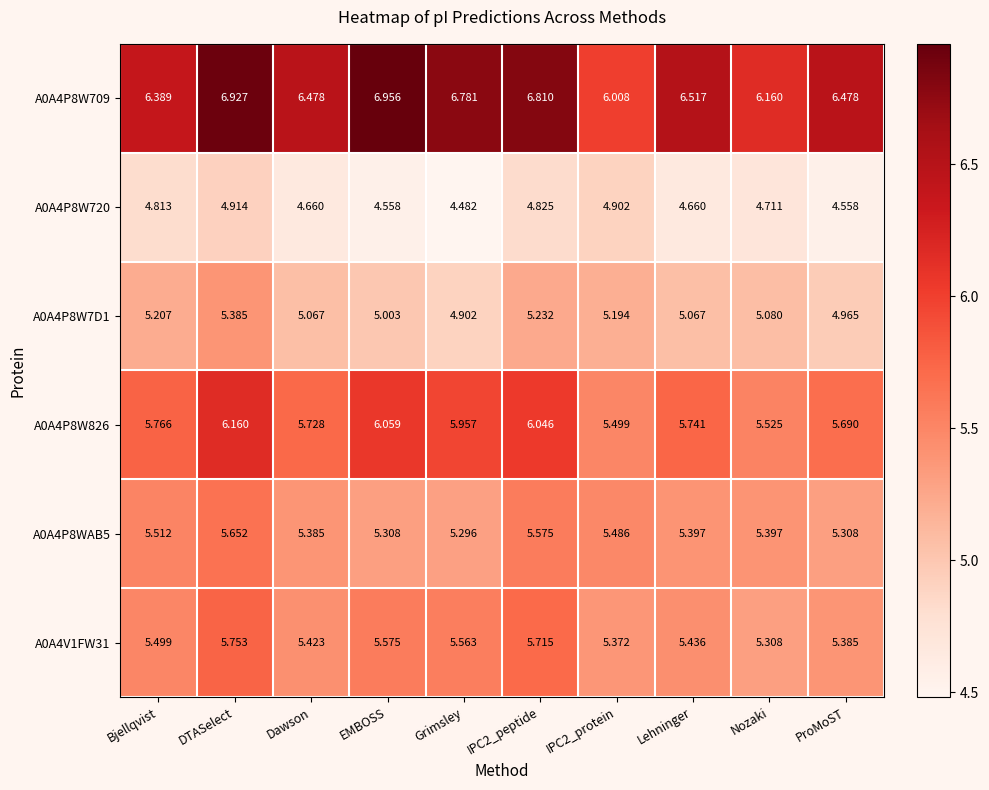

At which label does A0A4P8W7D1 first exceed 5?

Bjellqvist